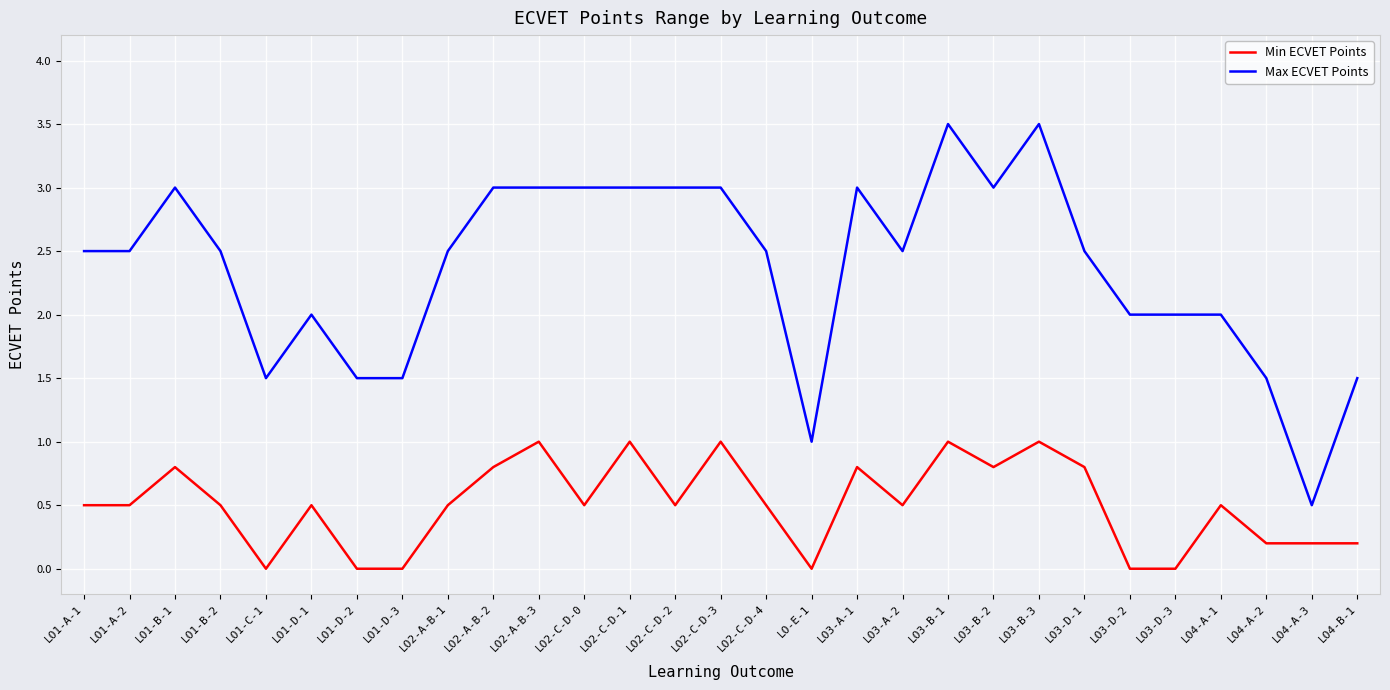

True or false: Max ECVET Points has more than 2 interior local peaks.

True